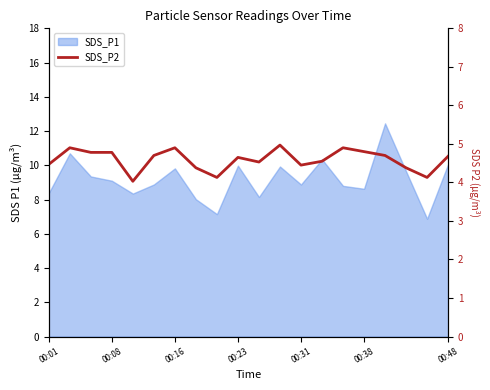

What is the change in value from 8 to 19?

+0.5